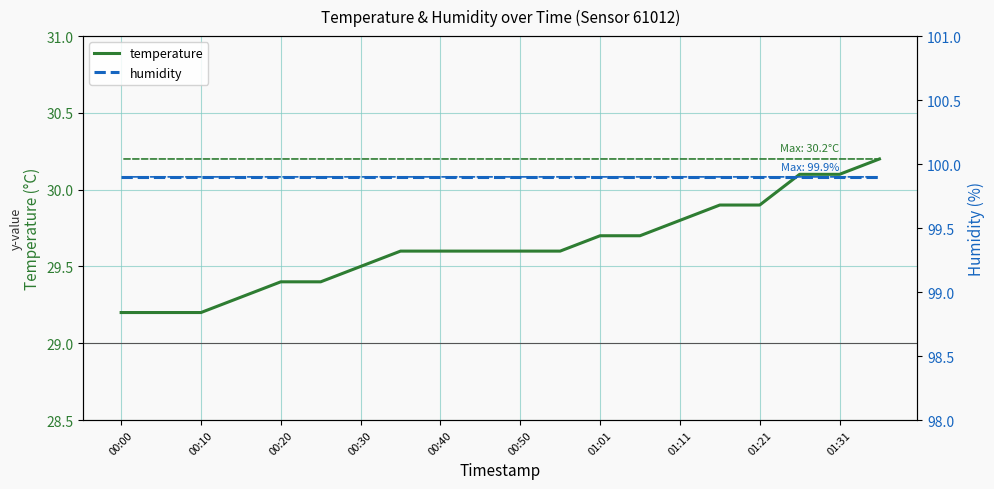

Reading left to right, what are all the values shown in this chart?

temperature: 29.2	29.2	29.2	29.3	29.4	29.4	29.5	29.6	29.6	29.6	29.6	29.6	29.7	29.7	29.8	29.9	29.9	30.1	30.1	30.2
humidity: 99.9	99.9	99.9	99.9	99.9	99.9	99.9	99.9	99.9	99.9	99.9	99.9	99.9	99.9	99.9	99.9	99.9	99.9	99.9	99.9